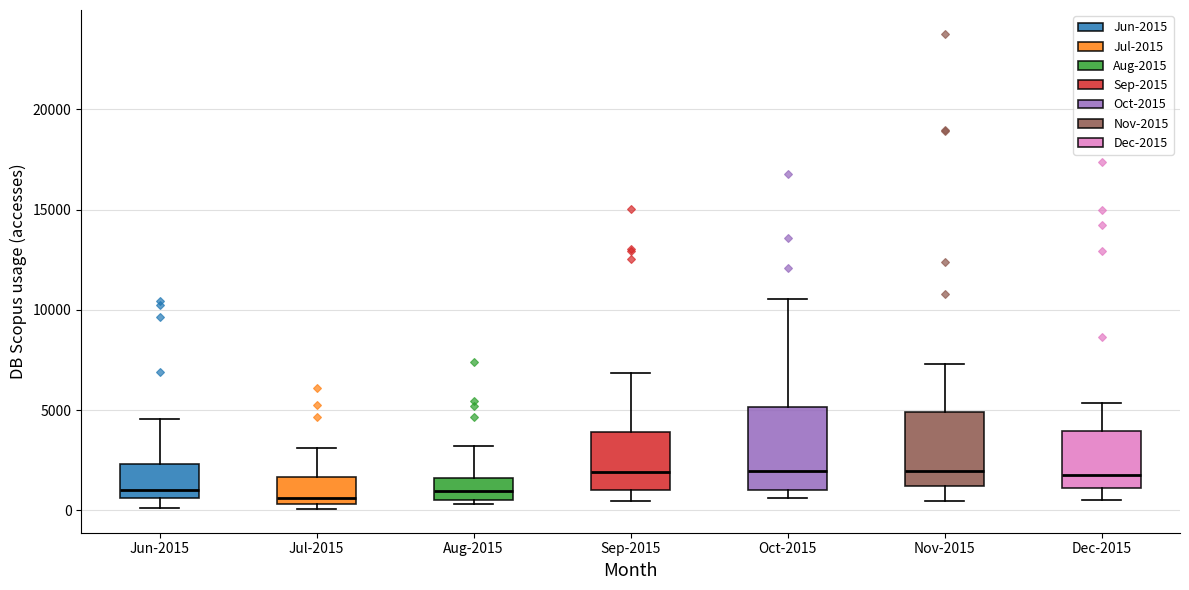

Reading left to right, transcribe this box plot: for each box, give where its median line is, the range the box spans, and where its two whiskers end, as read against the y-axis. The values are not printed on the chart, so give them approximately, as read against the axis.

Jun-2015: median 1000, box 500 to 2500, whiskers 0 to 4500
Jul-2015: median 500 (just above the box's lower edge), box 500 to 1500, whiskers 0 to 3000
Aug-2015: median 1000, box 500 to 1500, whiskers 500 (just below the box's lower edge) to 3000
Sep-2015: median 2000, box 1000 to 4000, whiskers 500 to 7000
Oct-2015: median 2000, box 1000 to 5000, whiskers 500 to 10500
Nov-2015: median 2000, box 1000 to 5000, whiskers 500 to 7500
Dec-2015: median 2000, box 1000 to 4000, whiskers 500 to 5500